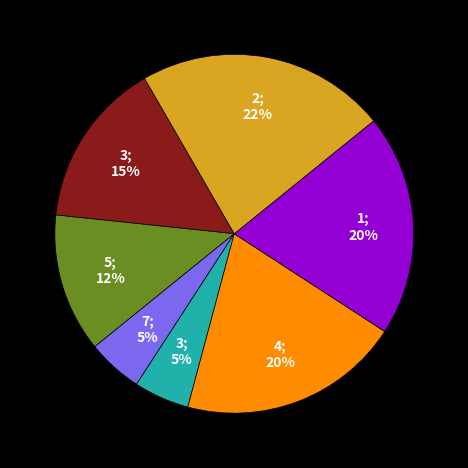

Is there a majority slice in this chart?

No